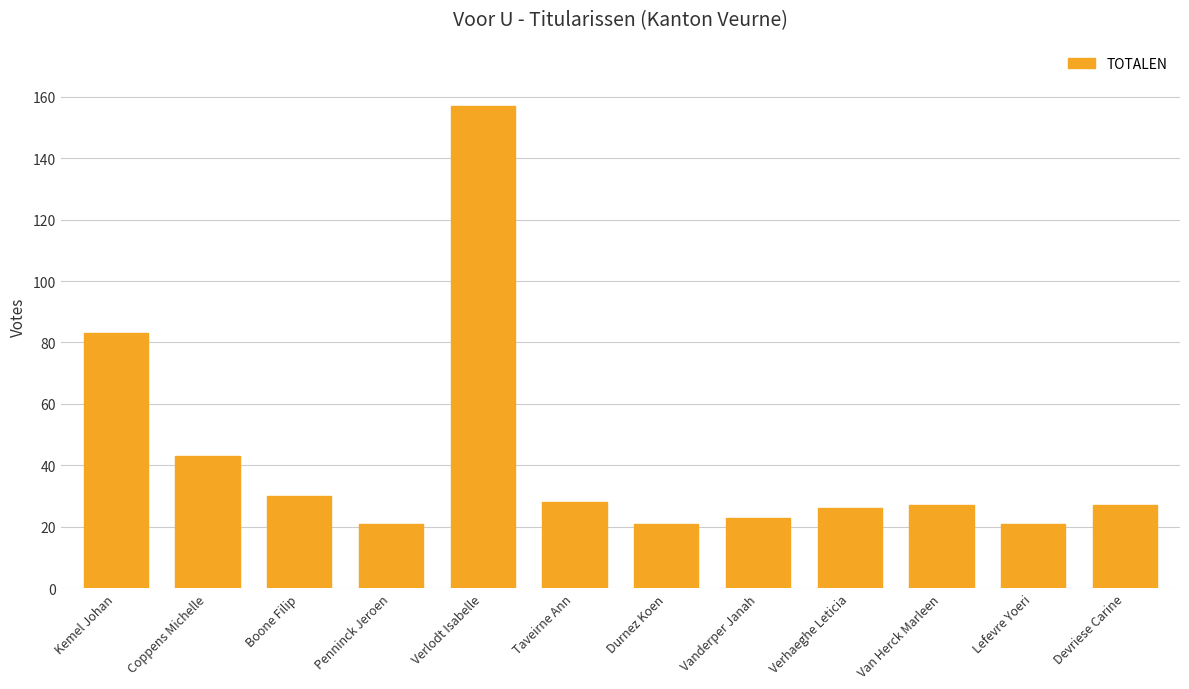

Does the chart contain any negative values?

No